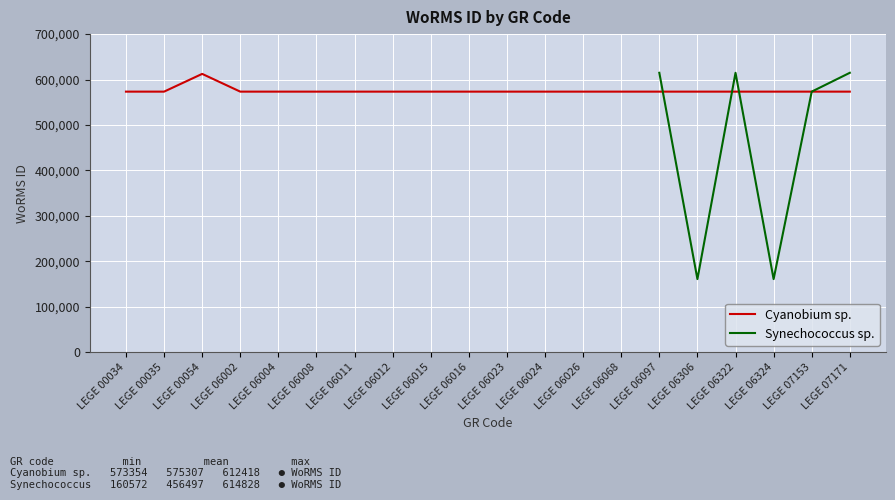

At which category does Cyanobium sp. reach its first local peak?

LEGE 00054